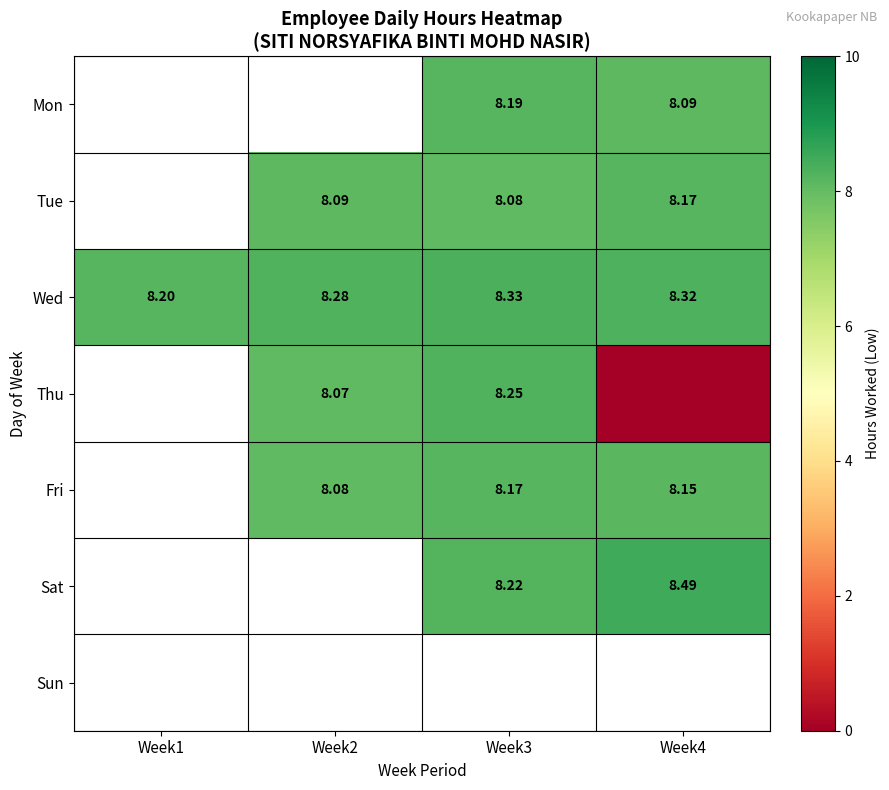

What is the spread (max minus min) of values at Week4?

8.5